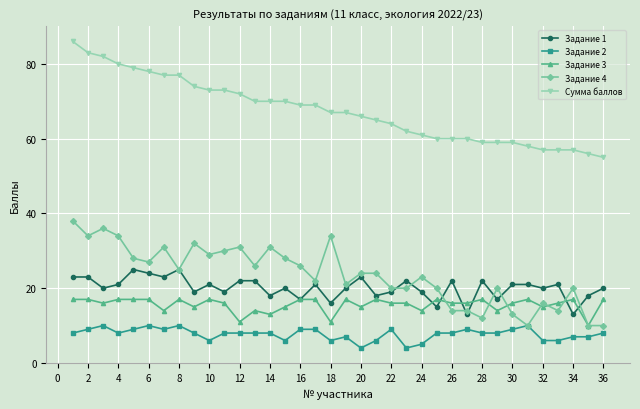

After their last crossing, which series has the higher values: Задание 4 or Задание 1?

Задание 1